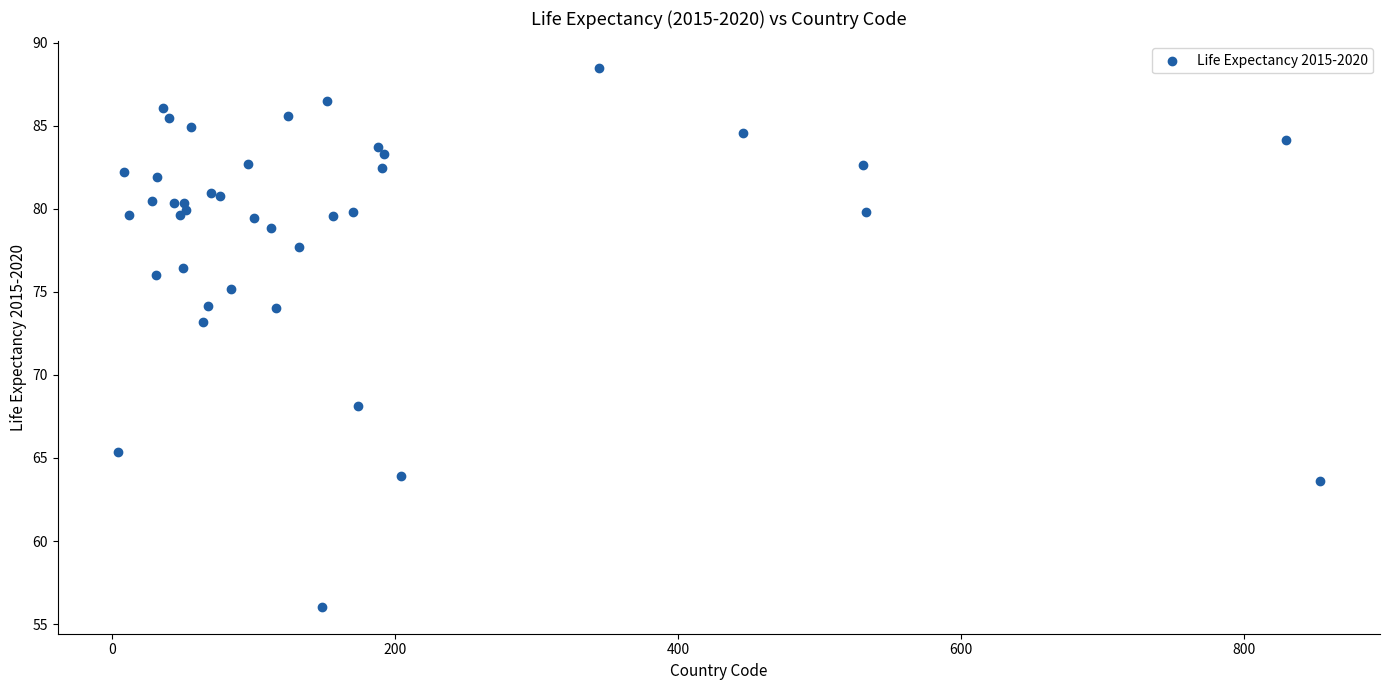

What Y value in the scatter plot is closest to 72?

73.2